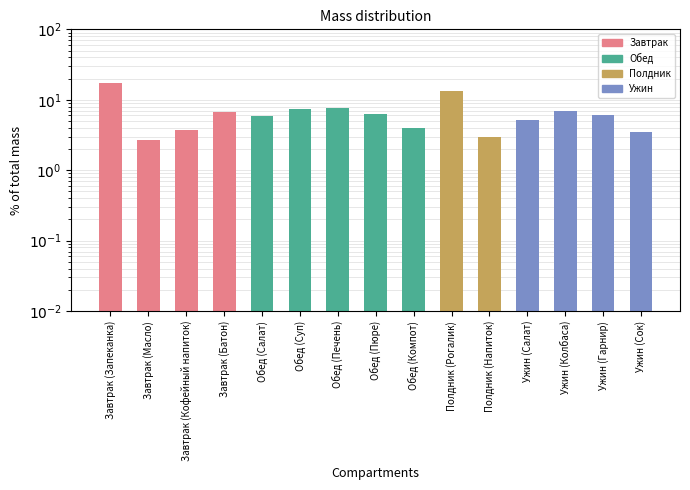

What is the label of the 9th bar from the left?

Обед (Компот)